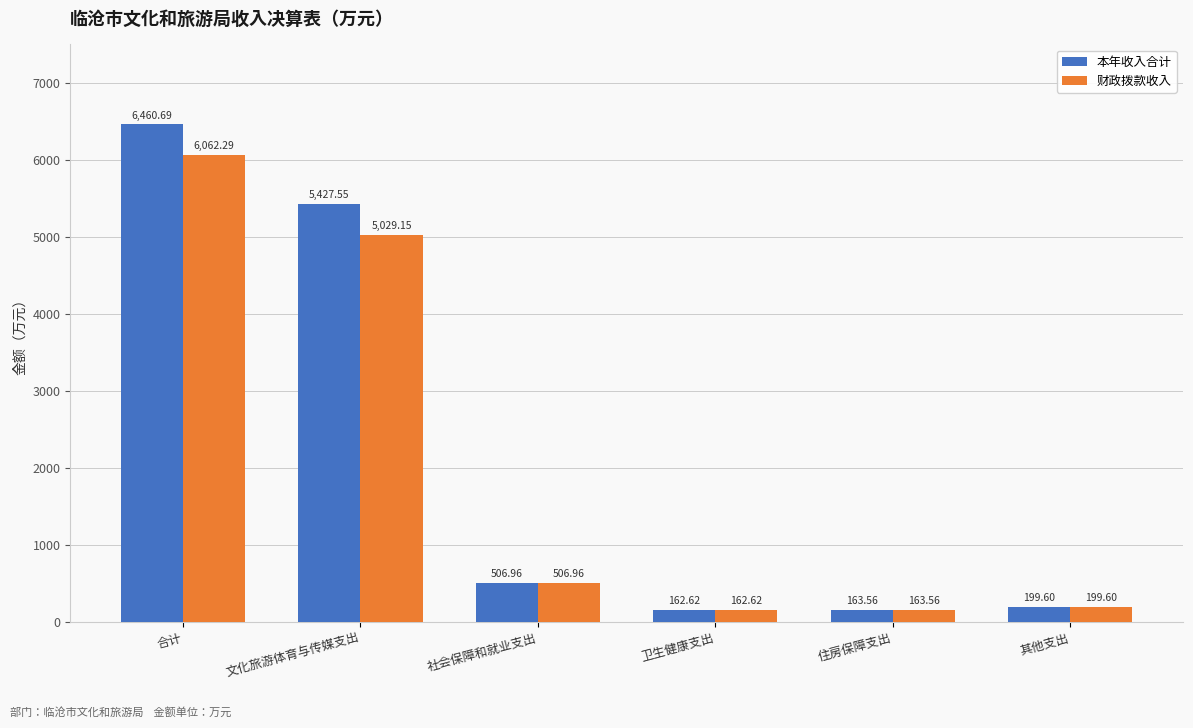

Rank the categories by 本年收入合计 value from lowest to highest.

卫生健康支出, 住房保障支出, 其他支出, 社会保障和就业支出, 文化旅游体育与传媒支出, 合计